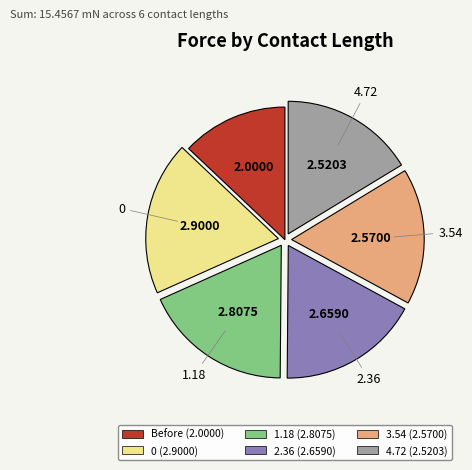

What is the smallest slice in the pie chart?

Before